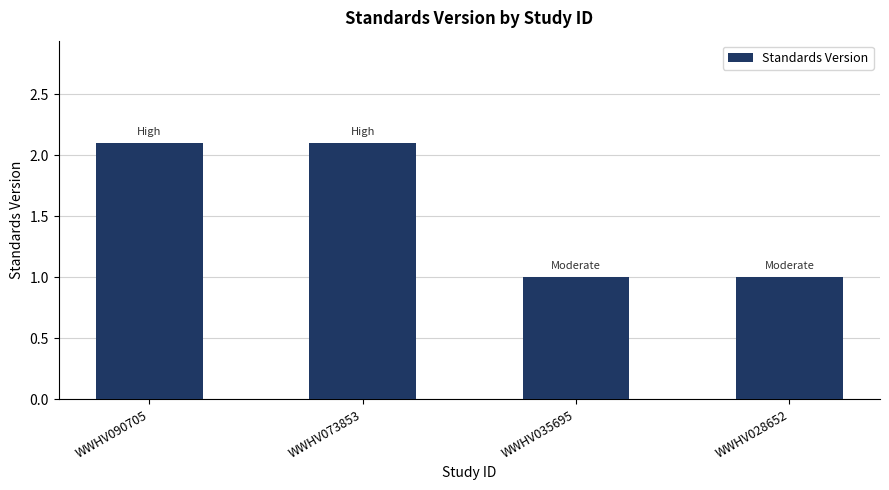

What is the difference between the second highest and minimum values?

1.1